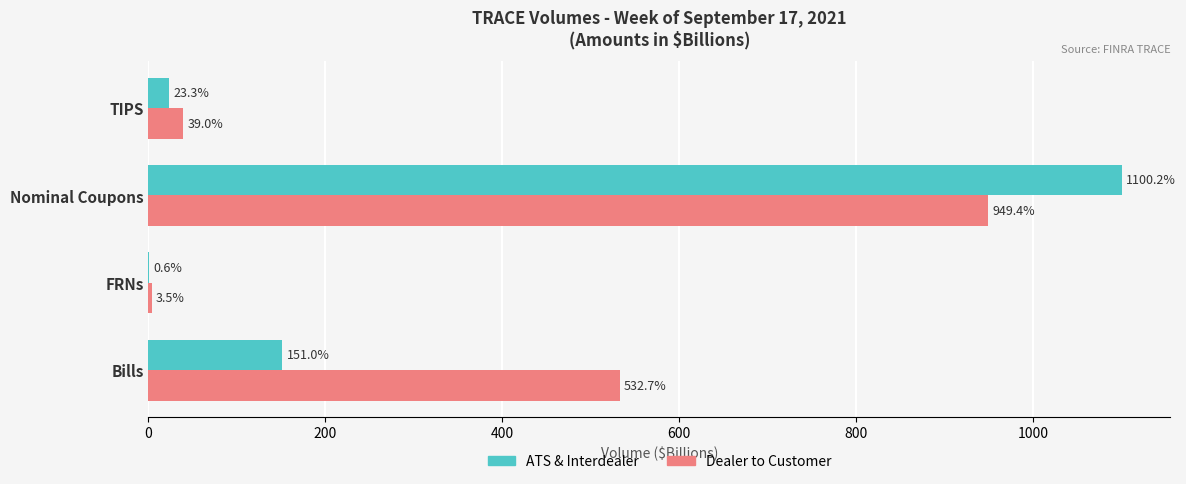

At which label does Dealer to Customer reach its peak?

Nominal Coupons